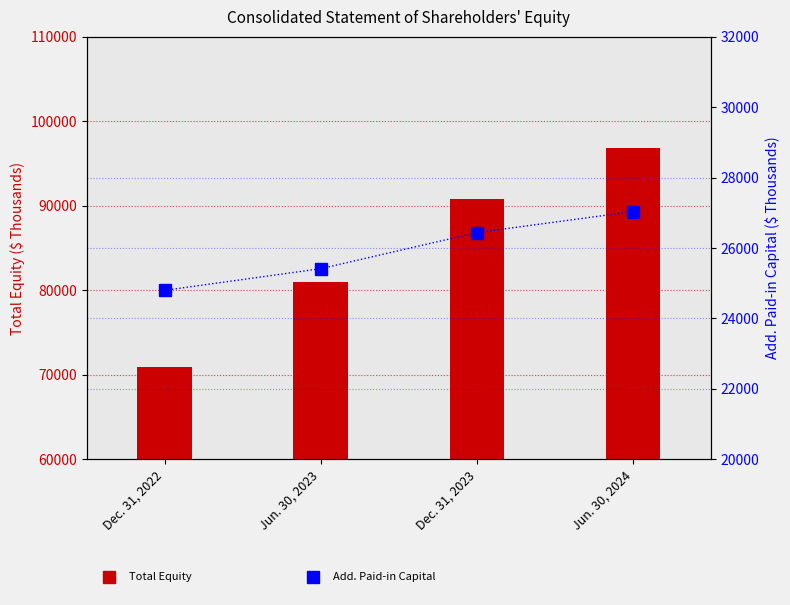

At which category is the sum across all series the highest?

Jun. 30, 2024